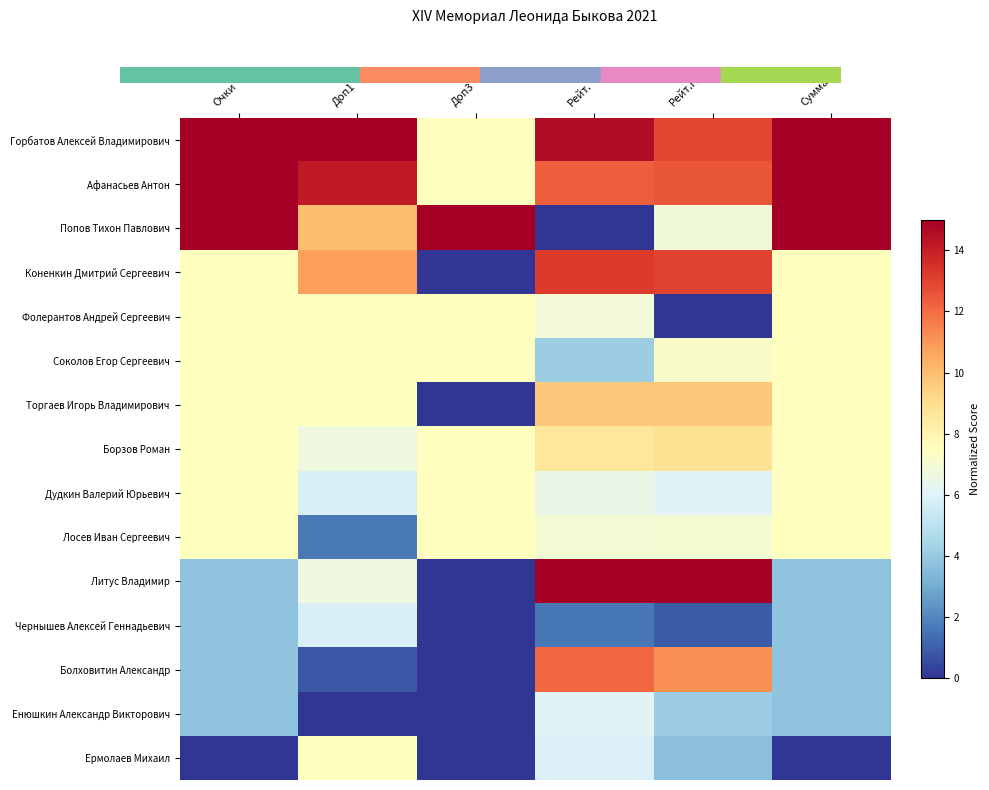

At which category is the sum across all series the highest?

Рейт.